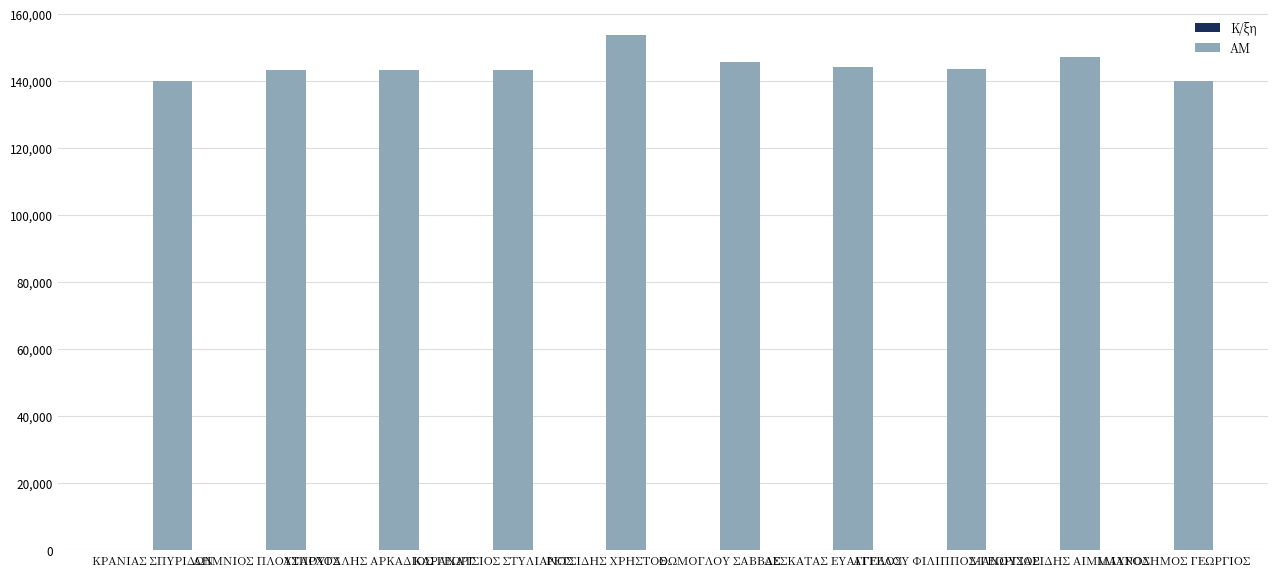

Which series has the largest total across all categories?

ΑΜ